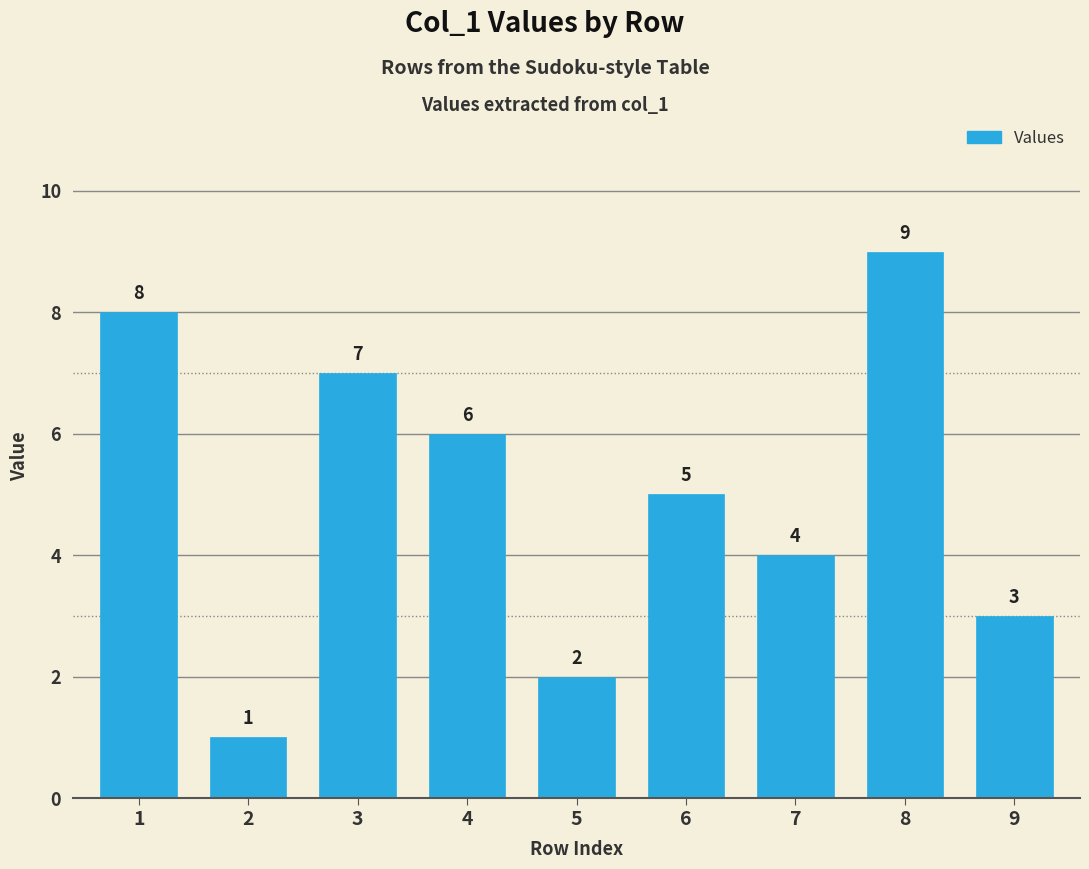

How many series are shown in this chart?

1